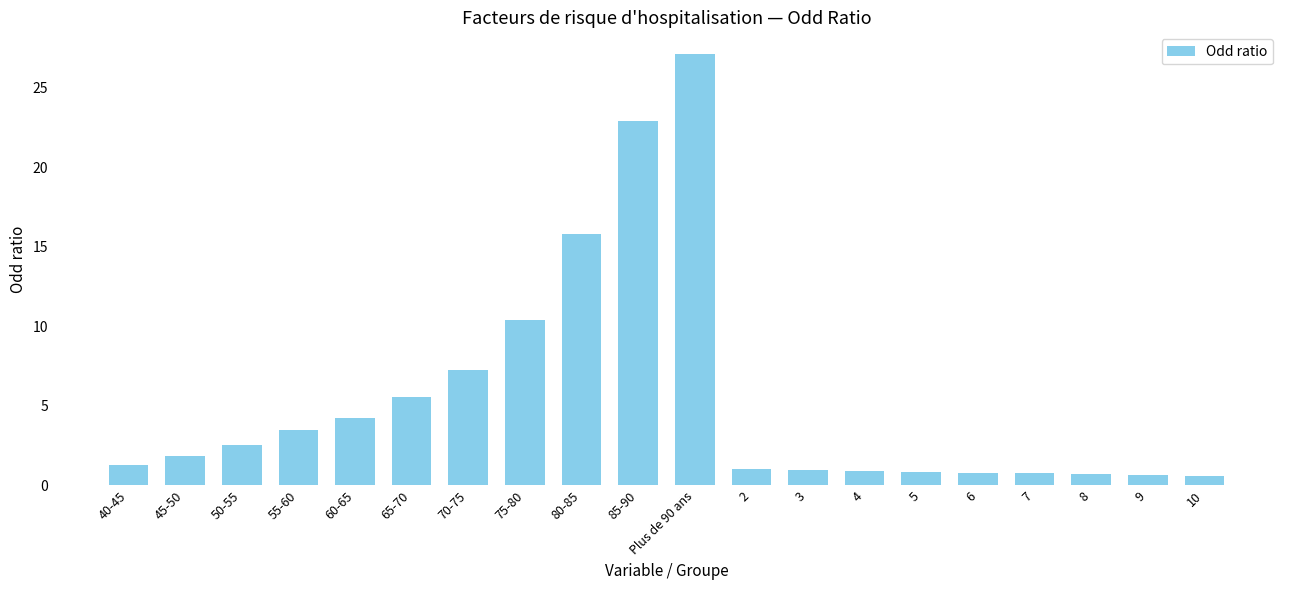

What is the approximate value at 9?

0.6